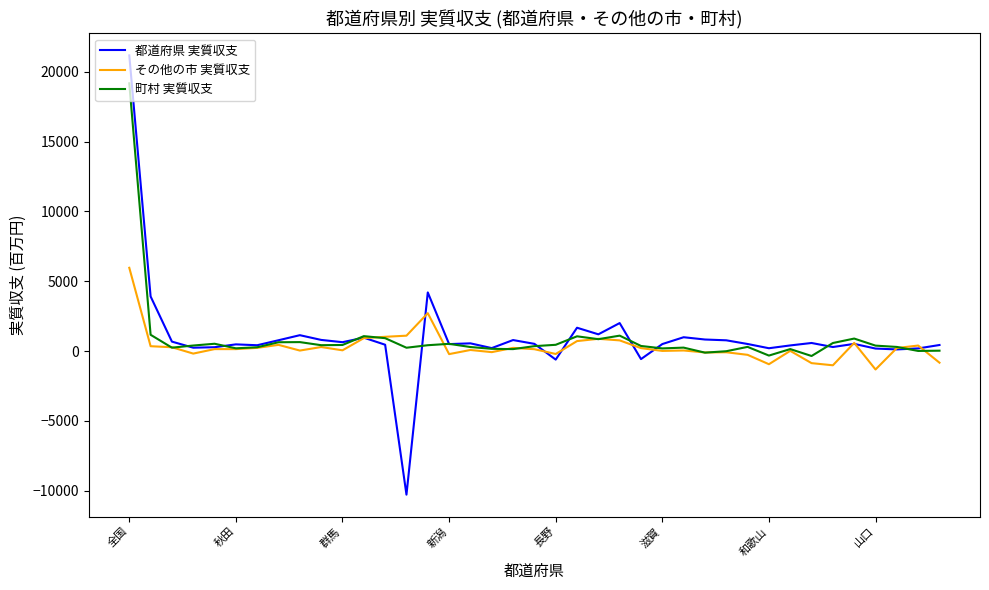

How many lines are shown in the chart?

3